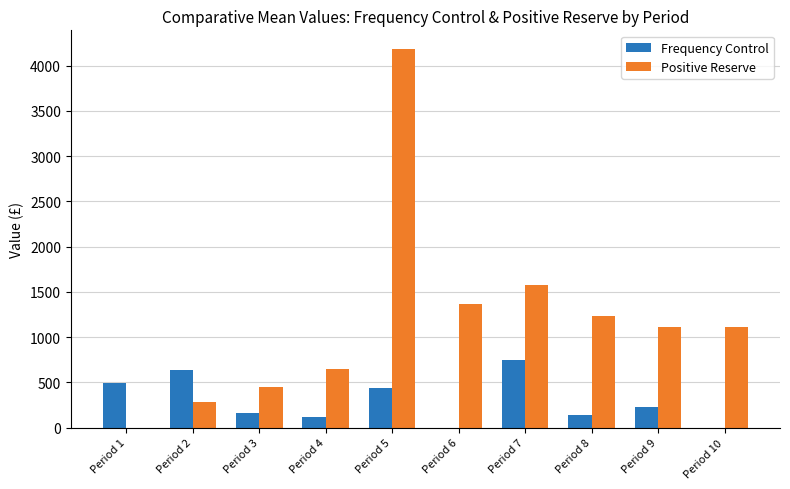

At which label is Positive Reserve closest to 2089?

Period 7